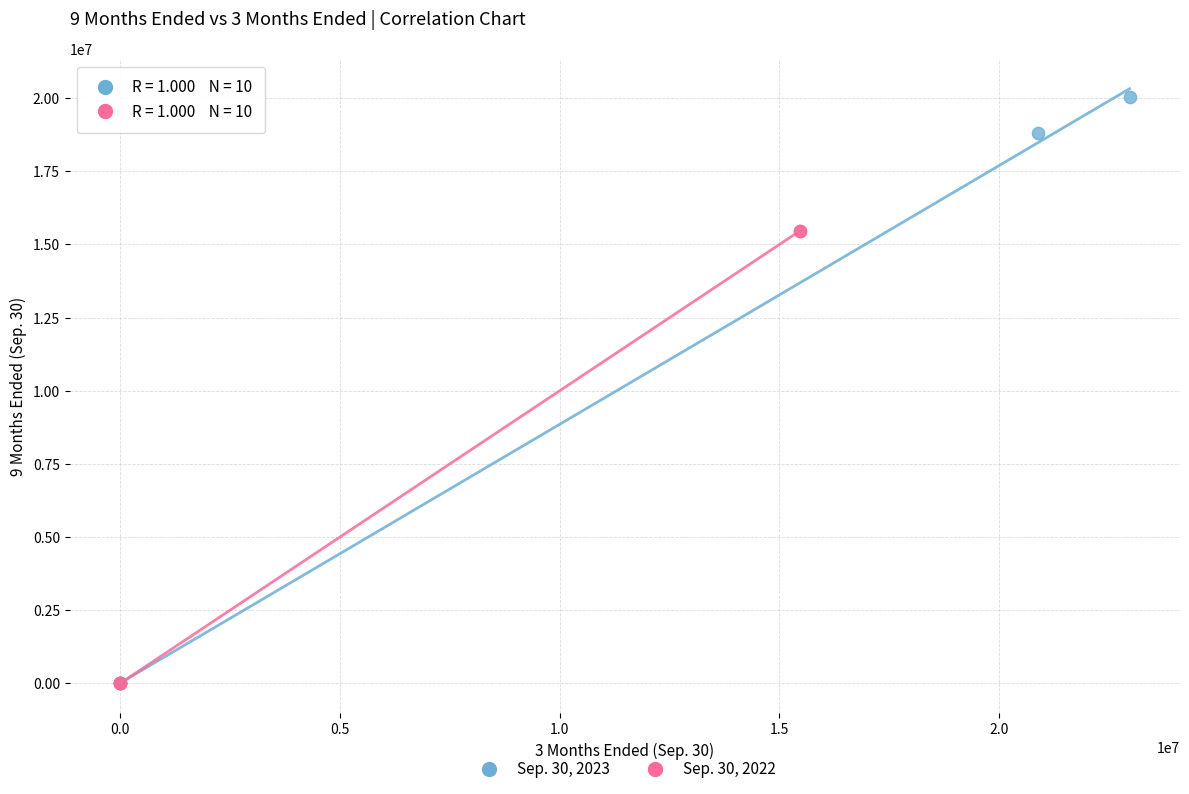

Which series has the widest spread of Y values?

Sep. 30, 2023